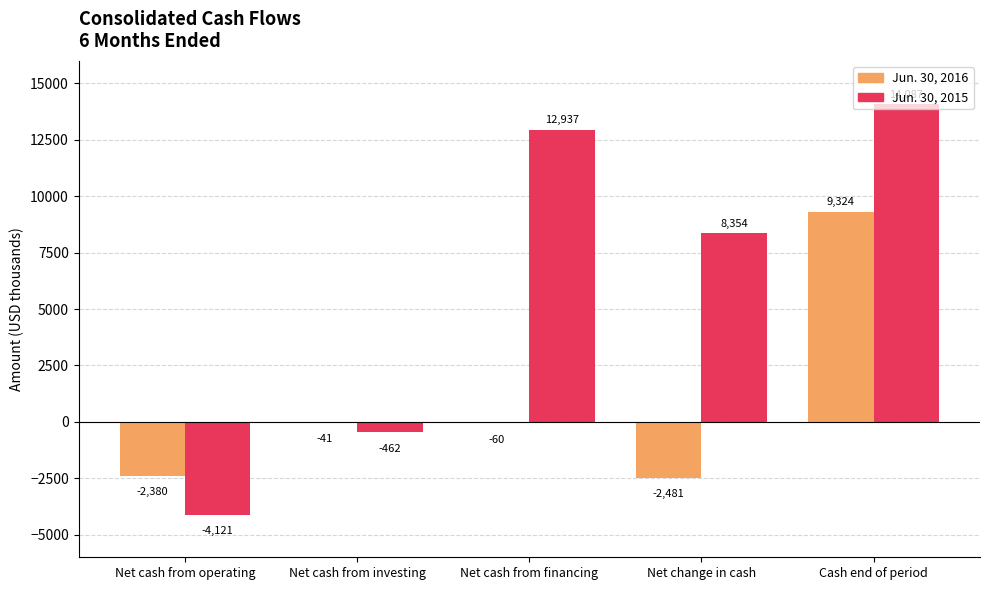

The Jun. 30, 2015 series shows -462 at Net cash from investing. True or false?

True